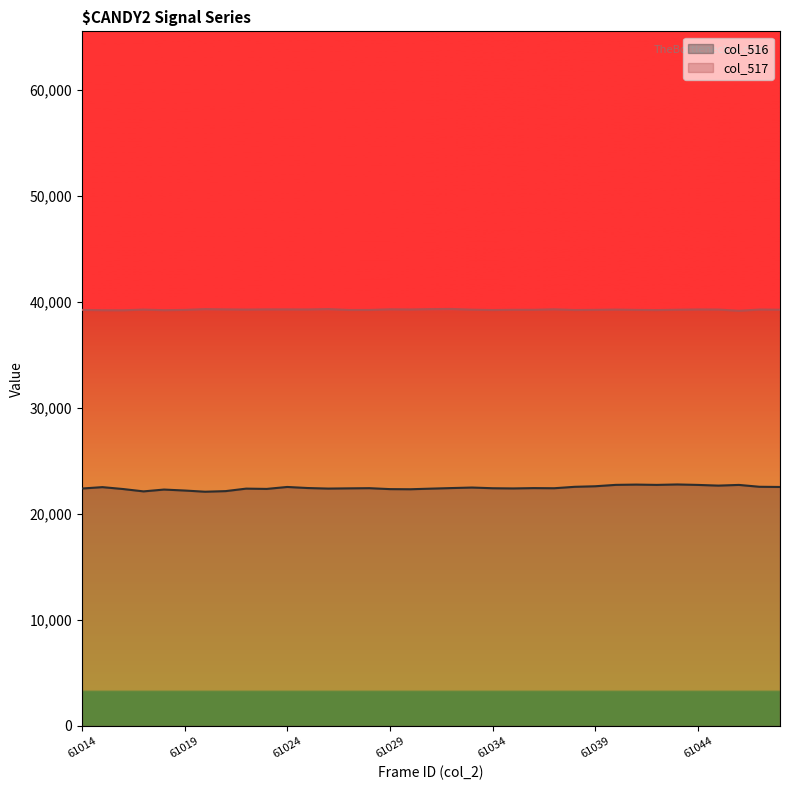

Read the col_516 value at 61047, to the nearest 50.

22550